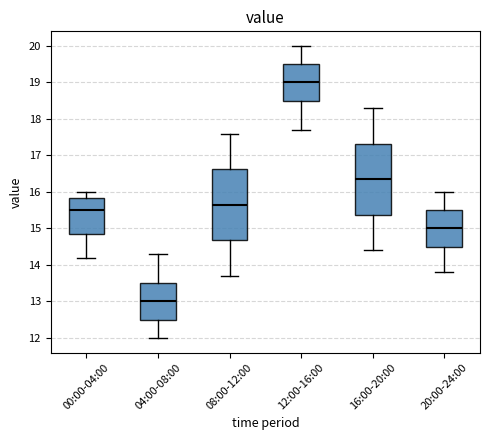

Reading left to right, transcribe this box plot: for each box, give where its median line is, the range the box spans, and where its two whiskers end, as read against the y-axis. The values are not printed on the chart, so give them approximately, as read against the axis.

00:00-04:00: median 15.5, box 14.9 to 15.8, whiskers 14.2 to 16.0
04:00-08:00: median 13.0, box 12.5 to 13.5, whiskers 12.0 to 14.3
08:00-12:00: median 15.7, box 14.7 to 16.6, whiskers 13.7 to 17.6
12:00-16:00: median 19.0, box 18.5 to 19.5, whiskers 17.7 to 20.0
16:00-20:00: median 16.4, box 15.4 to 17.3, whiskers 14.4 to 18.3
20:00-24:00: median 15.0, box 14.5 to 15.5, whiskers 13.8 to 16.0